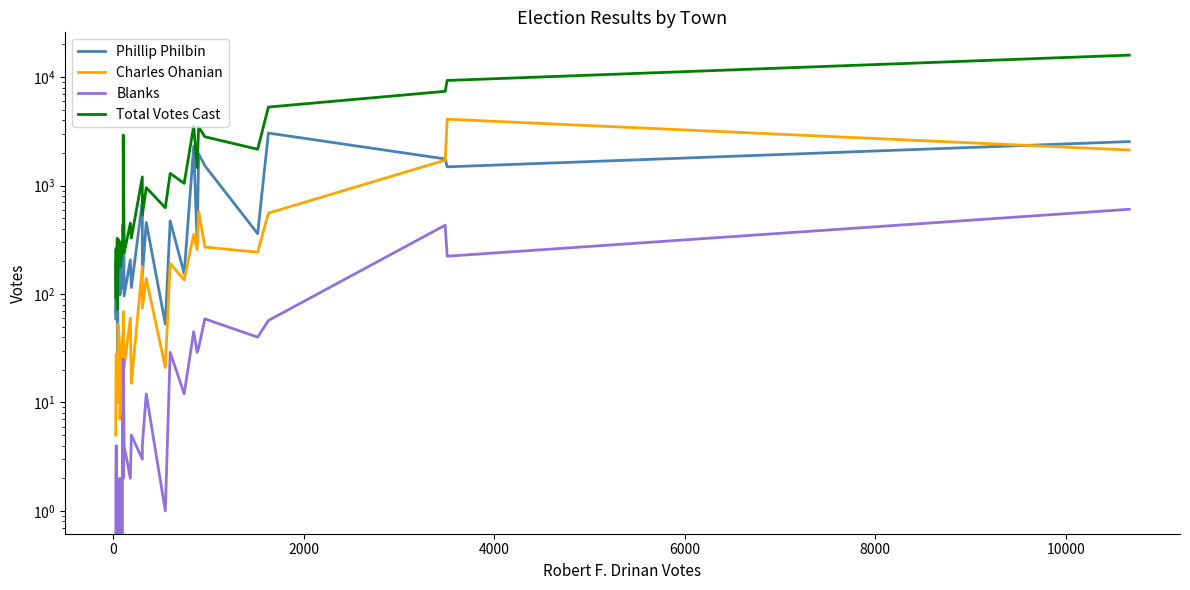

What is the sum of all Total Votes Cast values?

63812